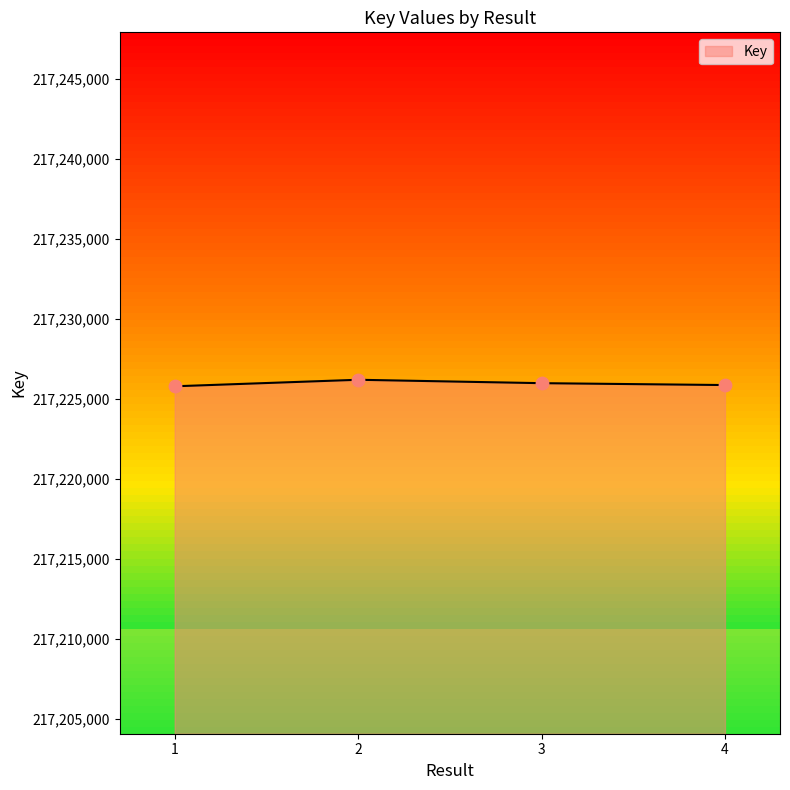

What is the change in value from 2 to 3?

-213